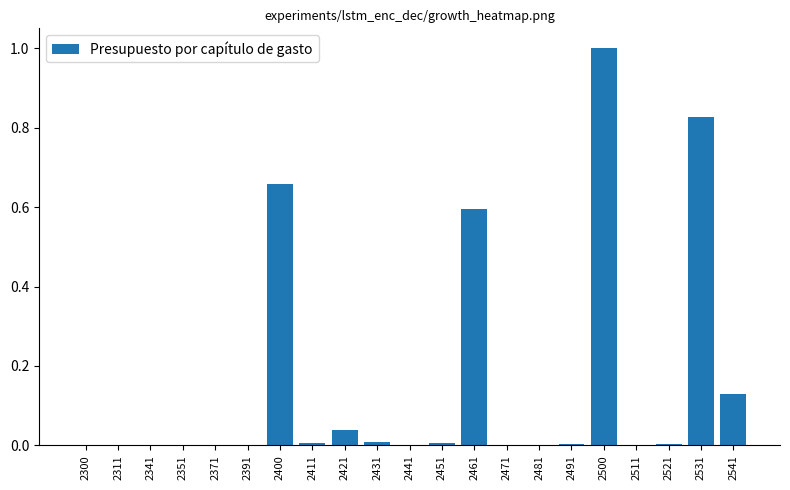

How many series are shown in this chart?

1